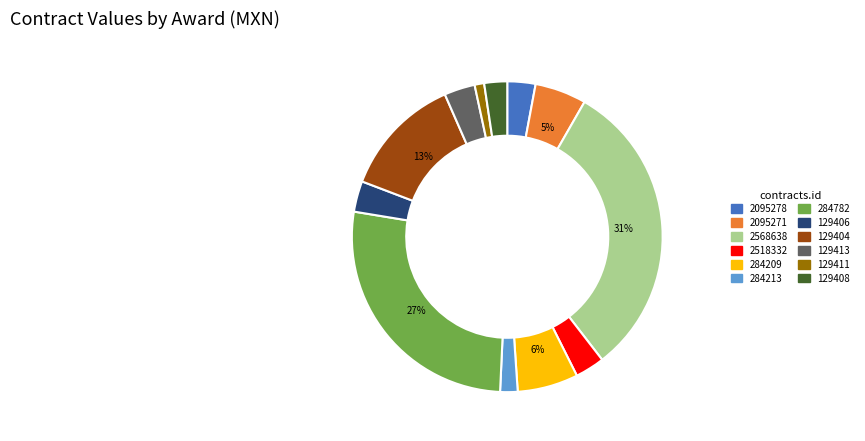

To the nearest percent, what is the difference between the largest and smallest slice percentages?

30%